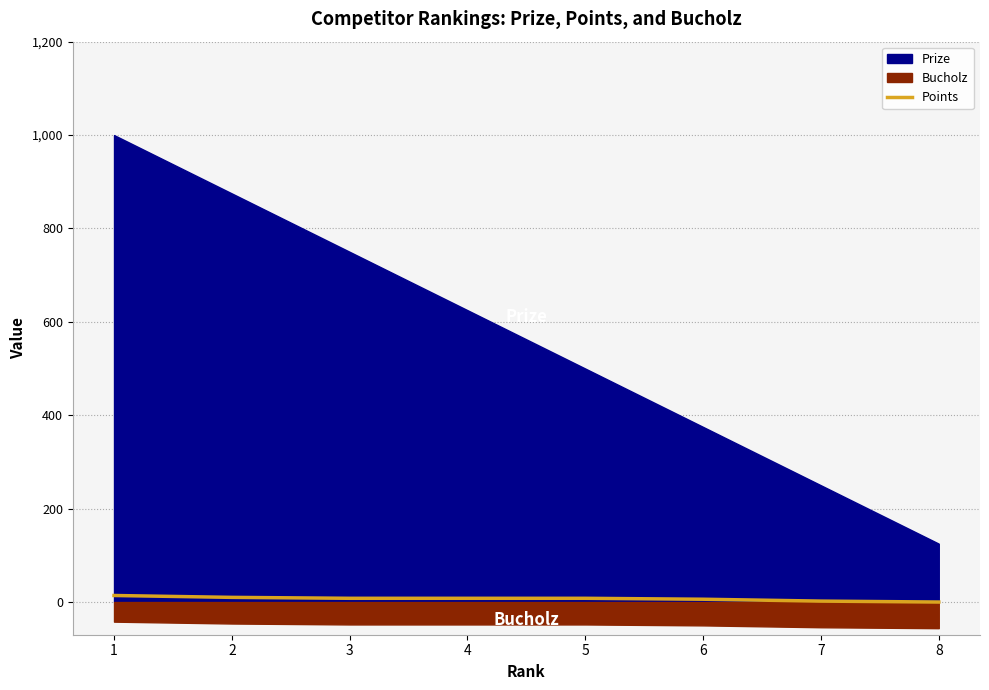

How many values exceed 8?

2